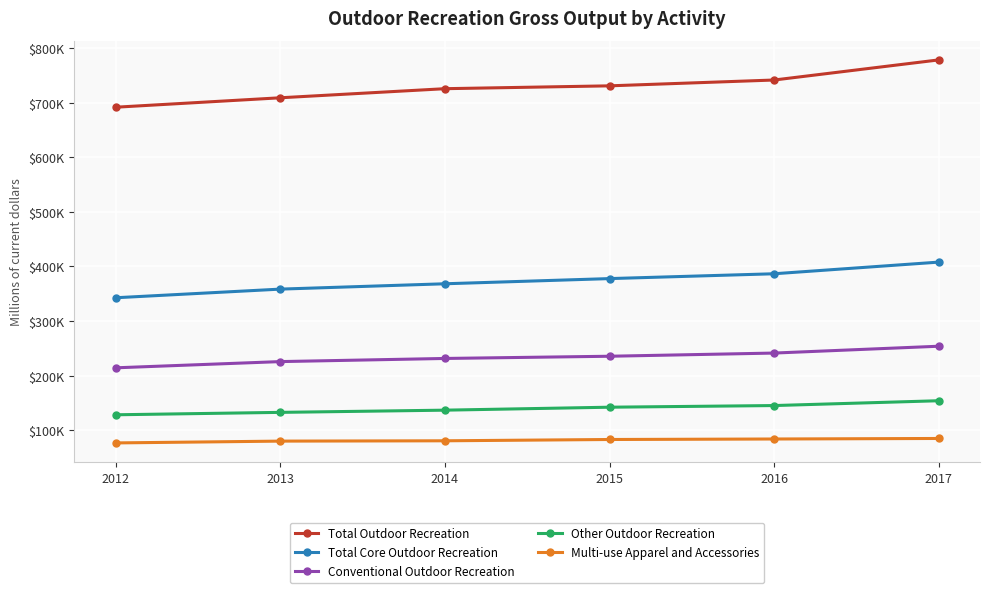

Which category has the lowest value across all series?

2012